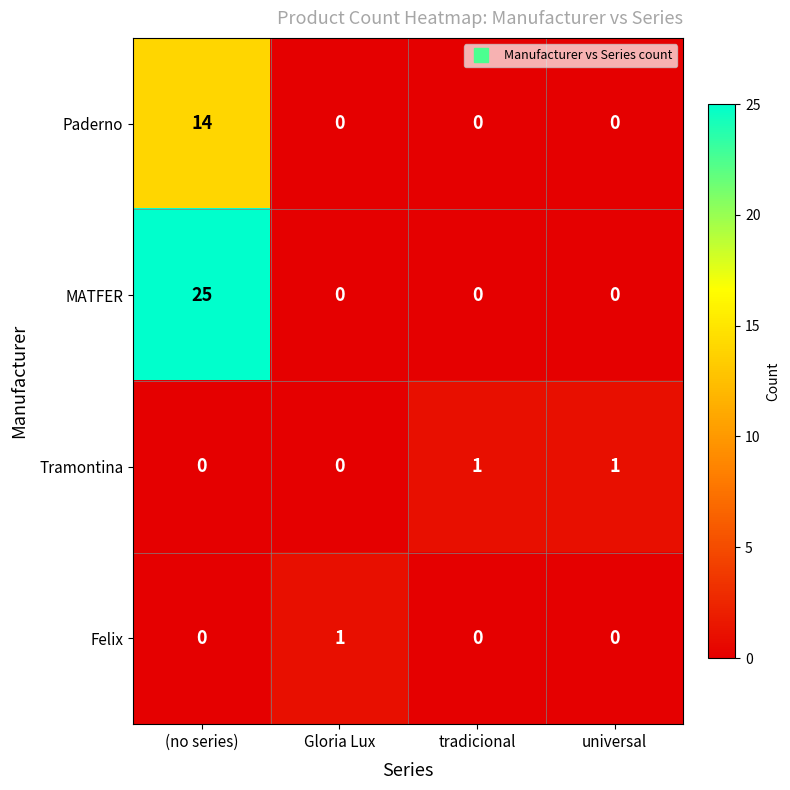

Which series has the widest spread of values?

MATFER